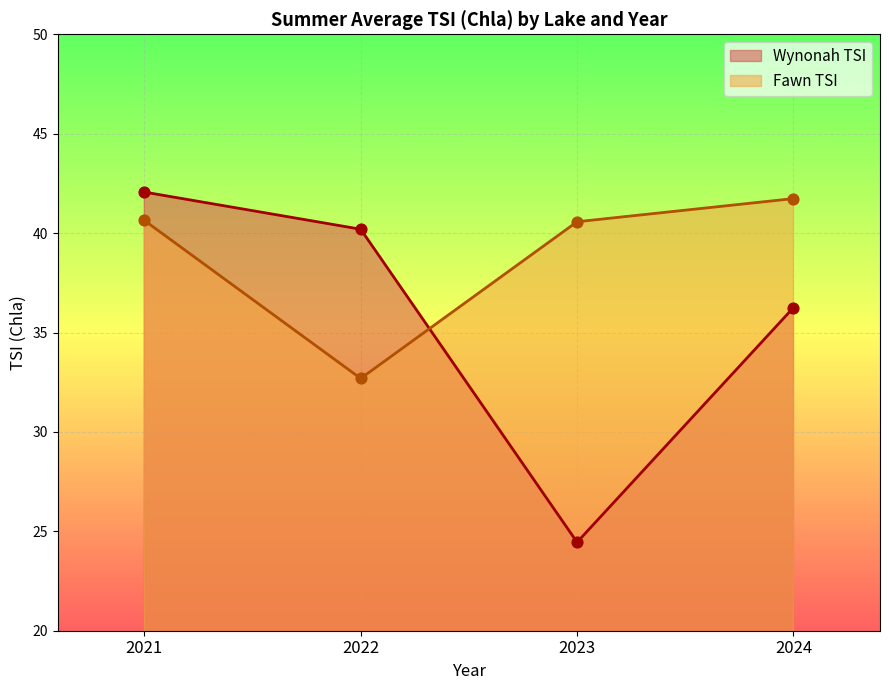

Which series has the widest spread of Y values?

Wynonah TSI